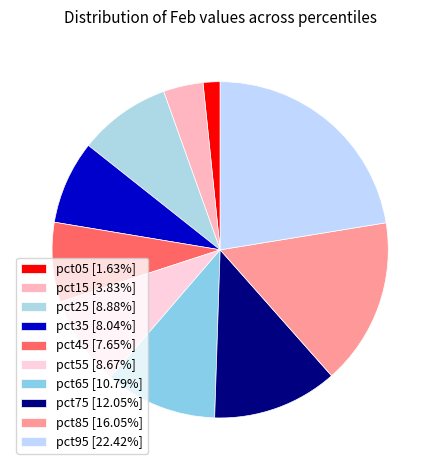

Rank the categories by value from lowest to highest.

pct05, pct15, pct45, pct35, pct55, pct25, pct65, pct75, pct85, pct95